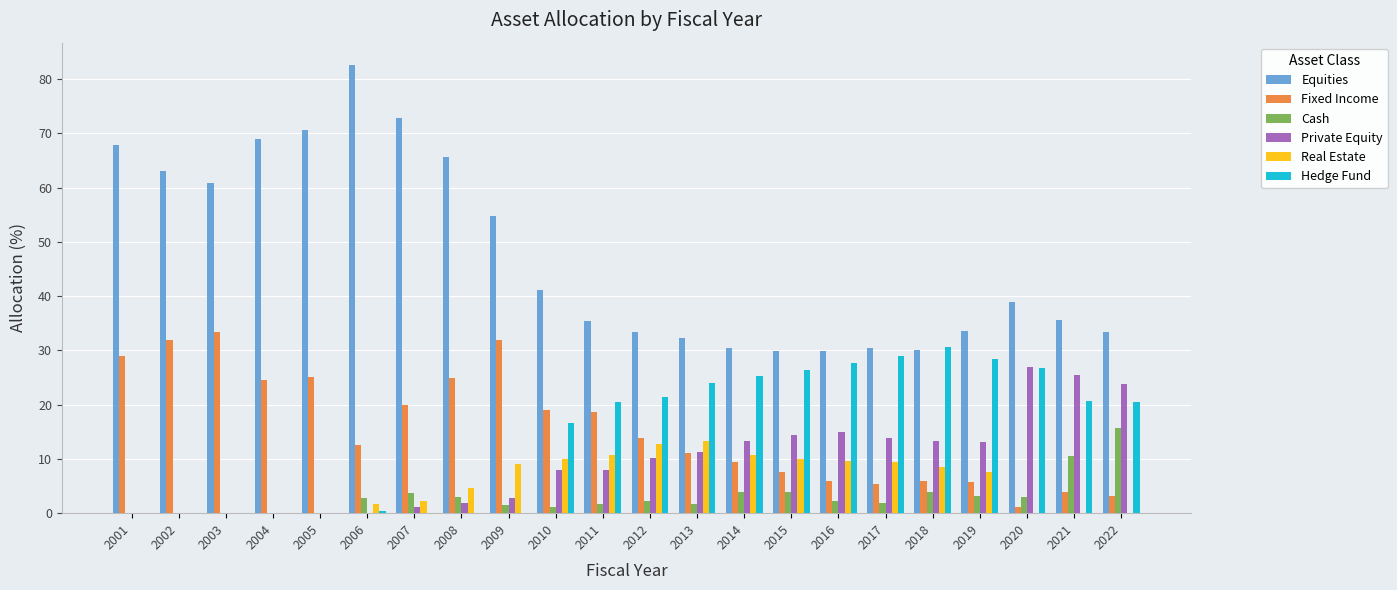

The Fixed Income series shows 24.9 at 2008. True or false?

True